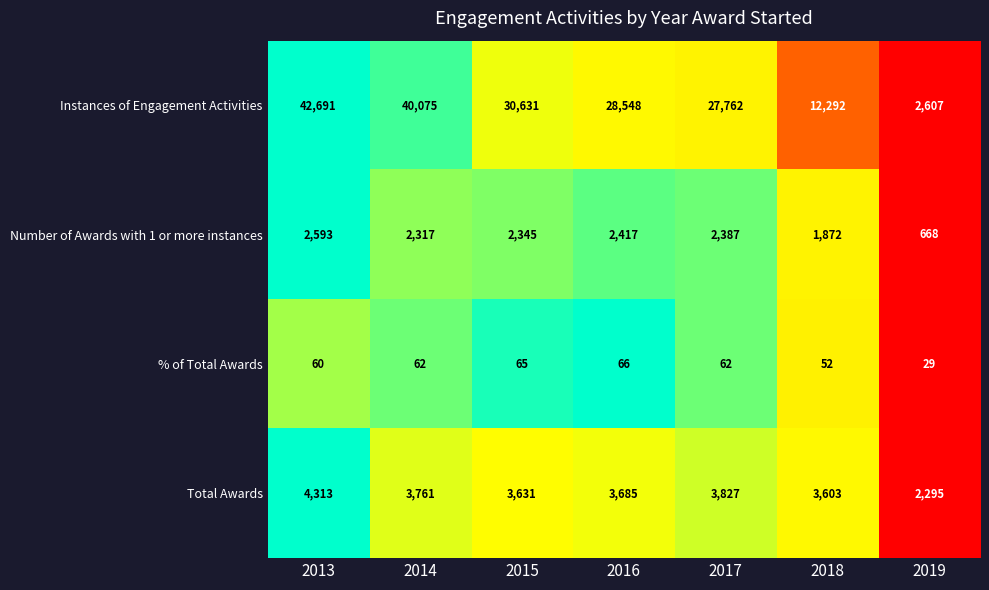

Reading left to right, transcribe all the data shown in this chart.

Instances of Engagement Activities: 2013=42691	2014=40075	2015=30631	2016=28548	2017=27762	2018=12292	2019=2607
Number of Awards with 1 or more instances: 2013=2593	2014=2317	2015=2345	2016=2417	2017=2387	2018=1872	2019=668
% of Total Awards: 2013=60	2014=62	2015=65	2016=66	2017=62	2018=52	2019=29
Total Awards: 2013=4313	2014=3761	2015=3631	2016=3685	2017=3827	2018=3603	2019=2295